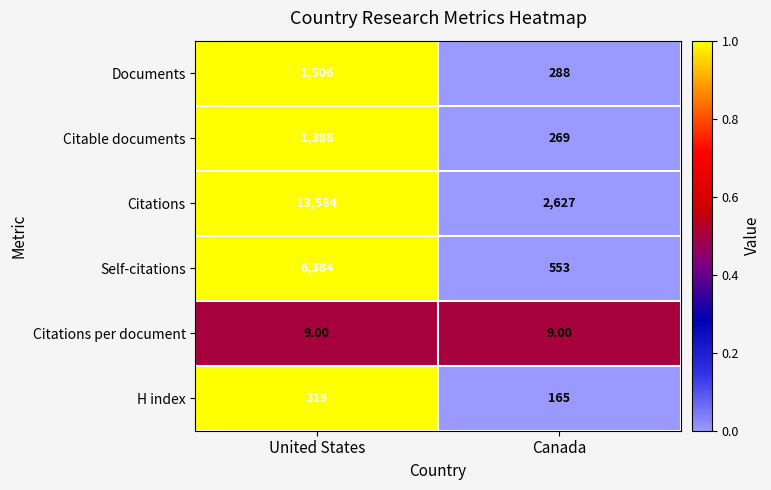

Between United States and Canada, which series saw the biggest shift?

Citations